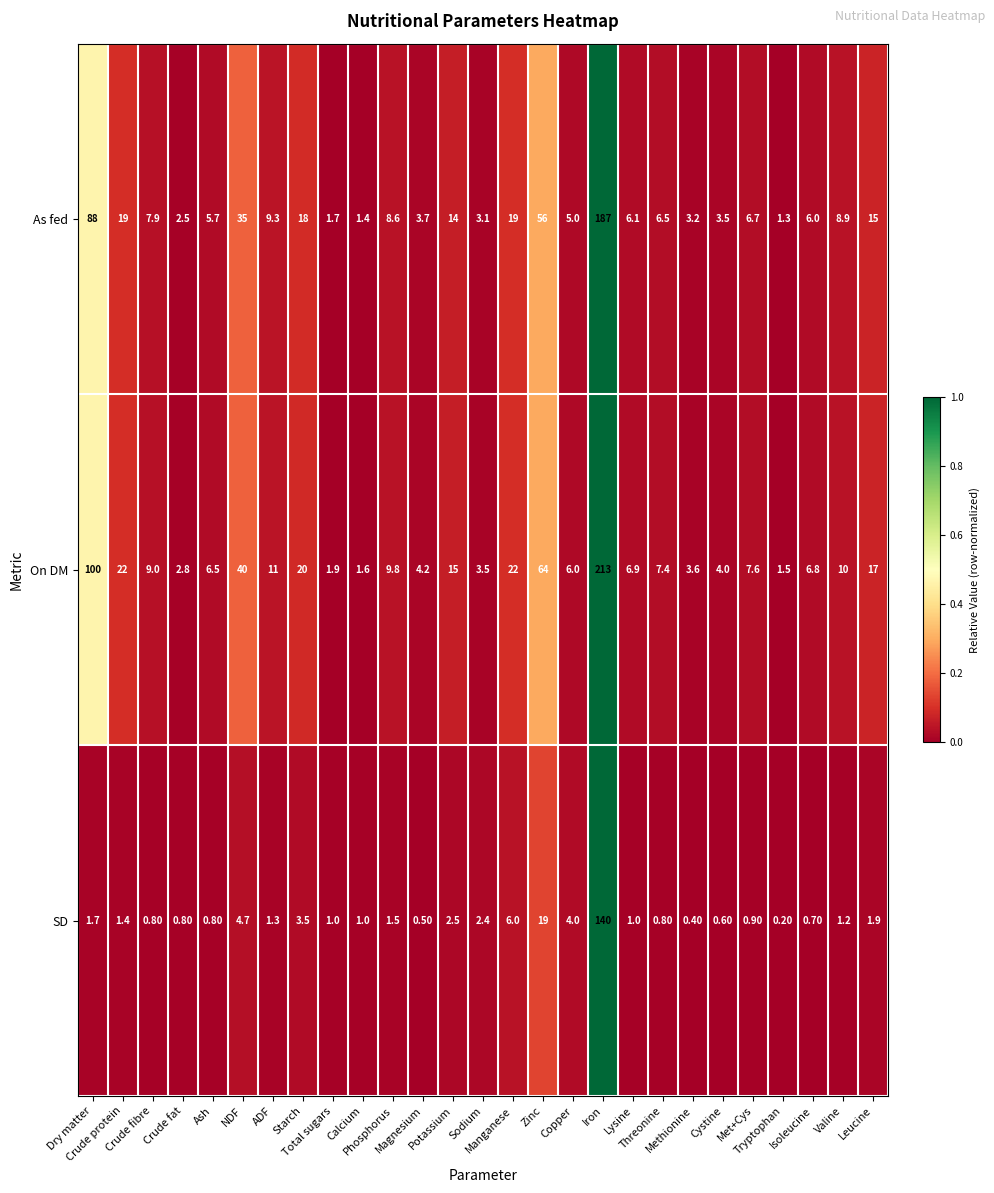

What is the sum of all On DM values?

617.1